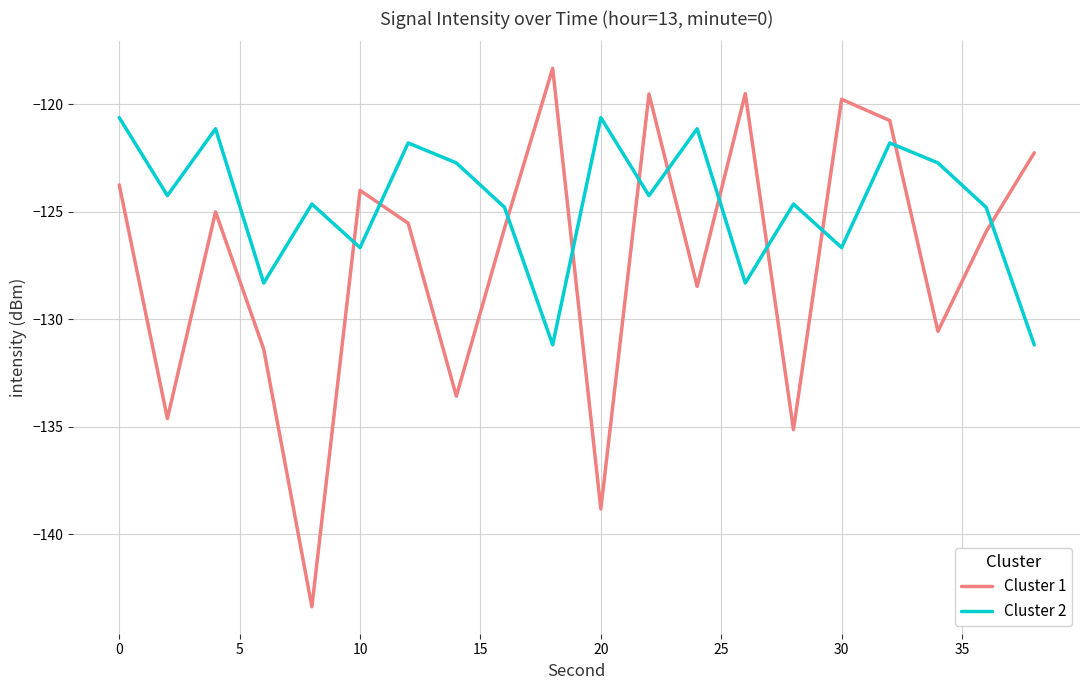

Which series has the largest total across all categories?

Cluster 2